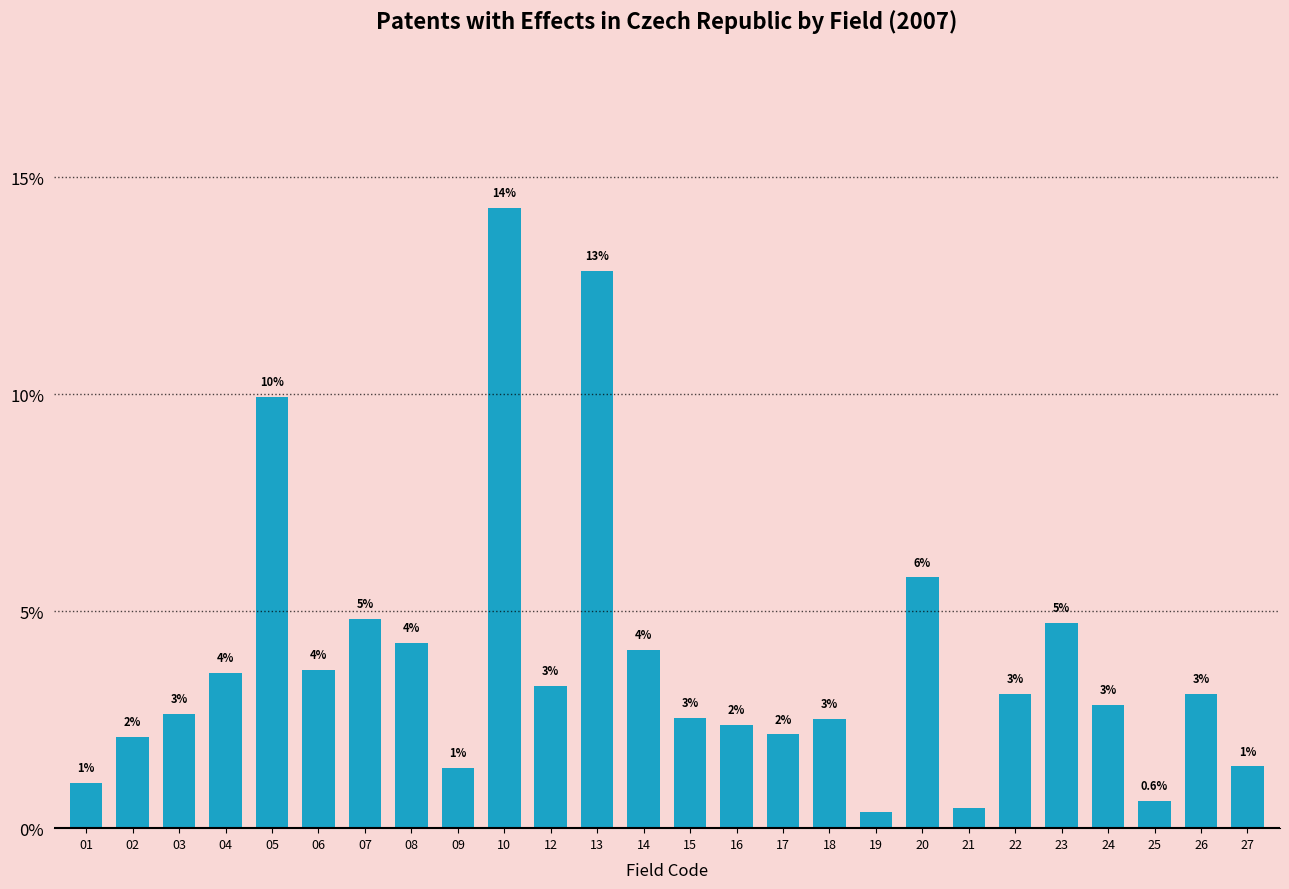

How many bars are there in total?

26